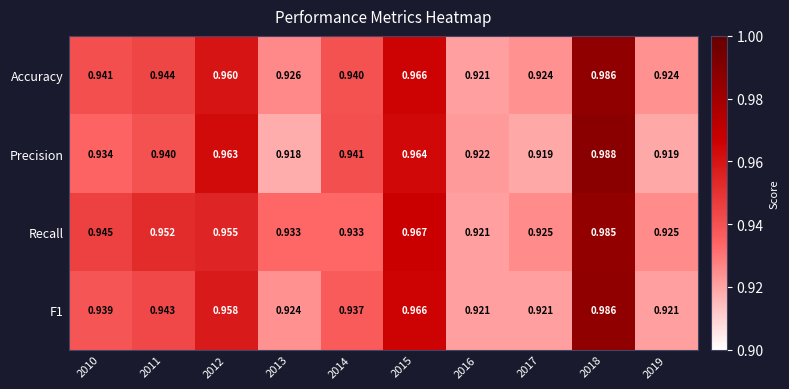

Which series has the largest total across all categories?

Recall